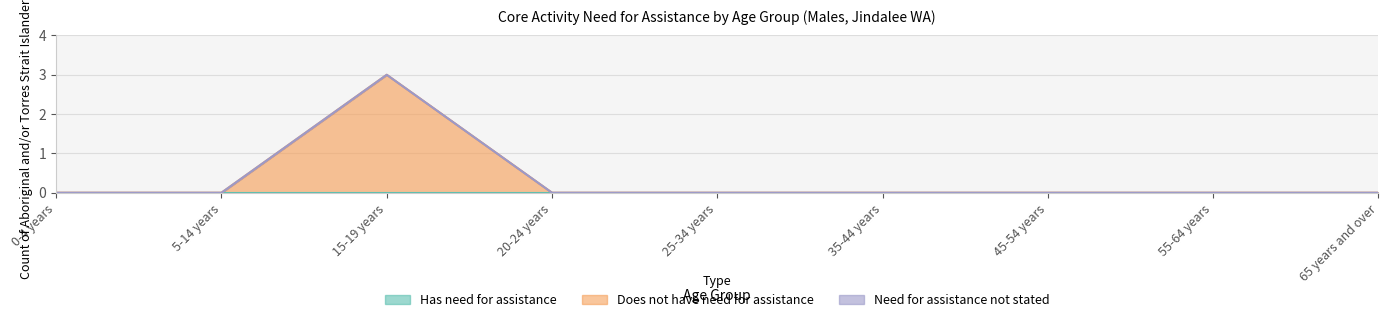

How many categories are shown in the chart?

9